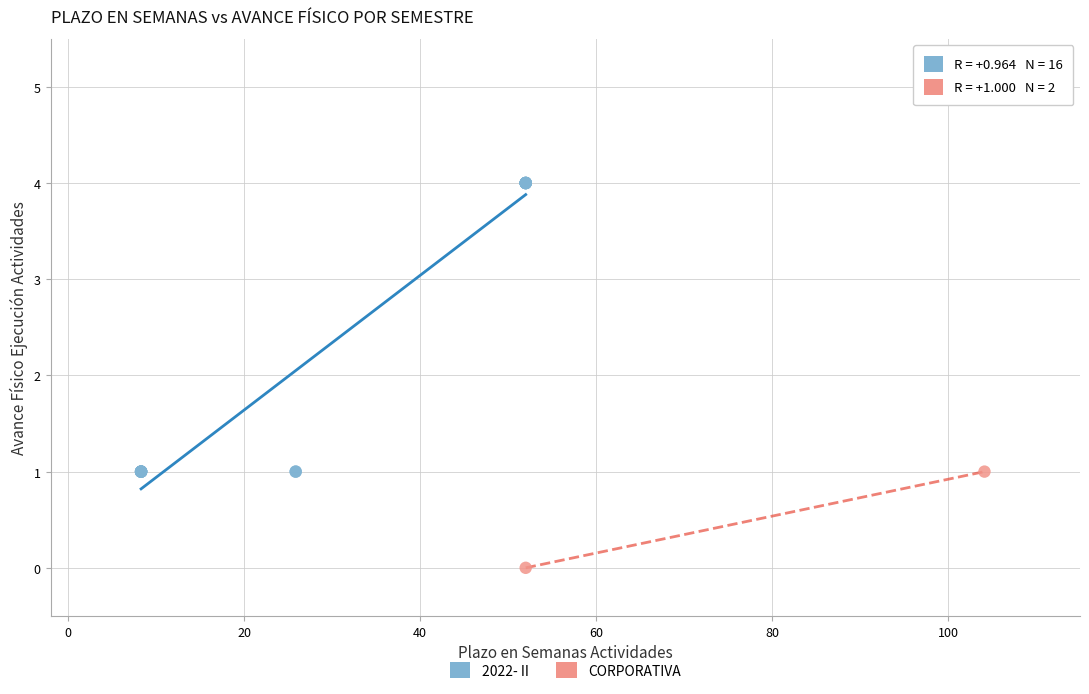

What are all the series names shown in the legend?

2022- II, CORPORATIVA